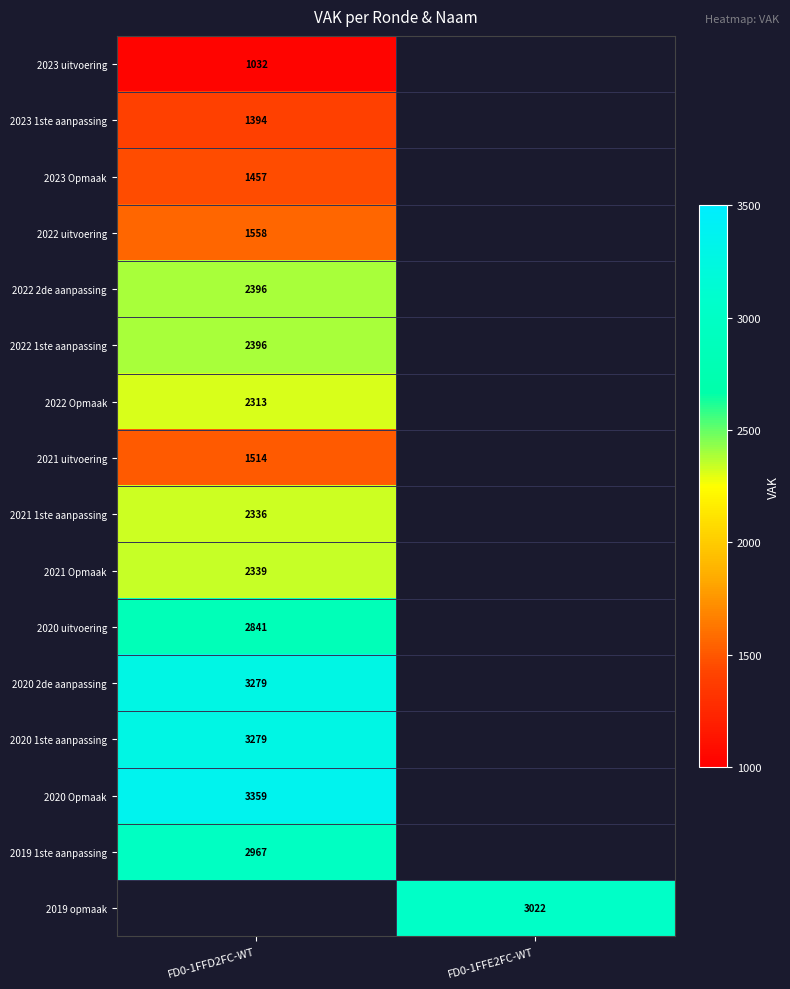

At how many categories does at least one series exceed 2843?

2